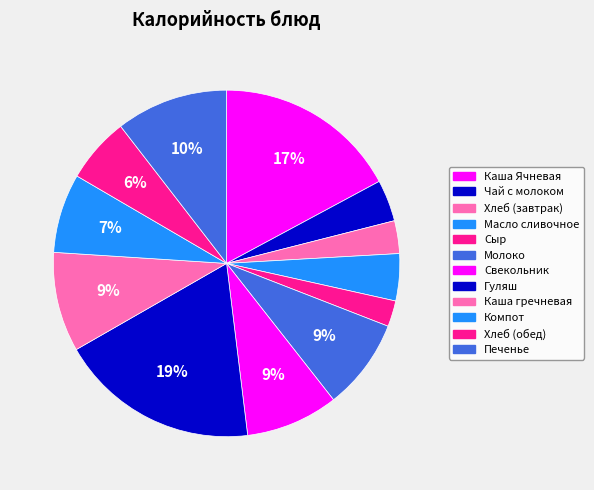

To the nearest percent, what is the difference between the largest and smallest slice percentages?

16%